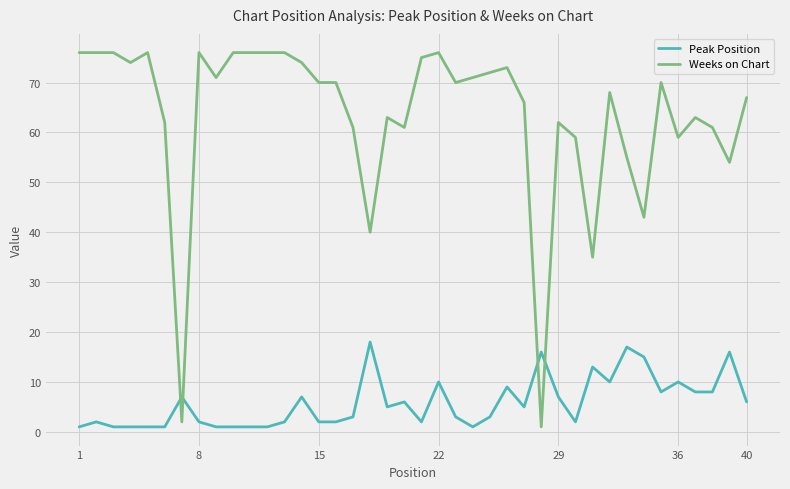

Reading right to left, what are all the values shown in this chart?

Peak Position: 6	16	8	8	10	8	15	17	10	13	2	7	16	5	9	3	1	3	10	2	6	5	18	3	2	2	7	2	1	1	1	1	2	7	1	1	1	1	2	1
Weeks on Chart: 67	54	61	63	59	70	43	55	68	35	59	62	1	66	73	72	71	70	76	75	61	63	40	61	70	70	74	76	76	76	76	71	76	2	62	76	74	76	76	76